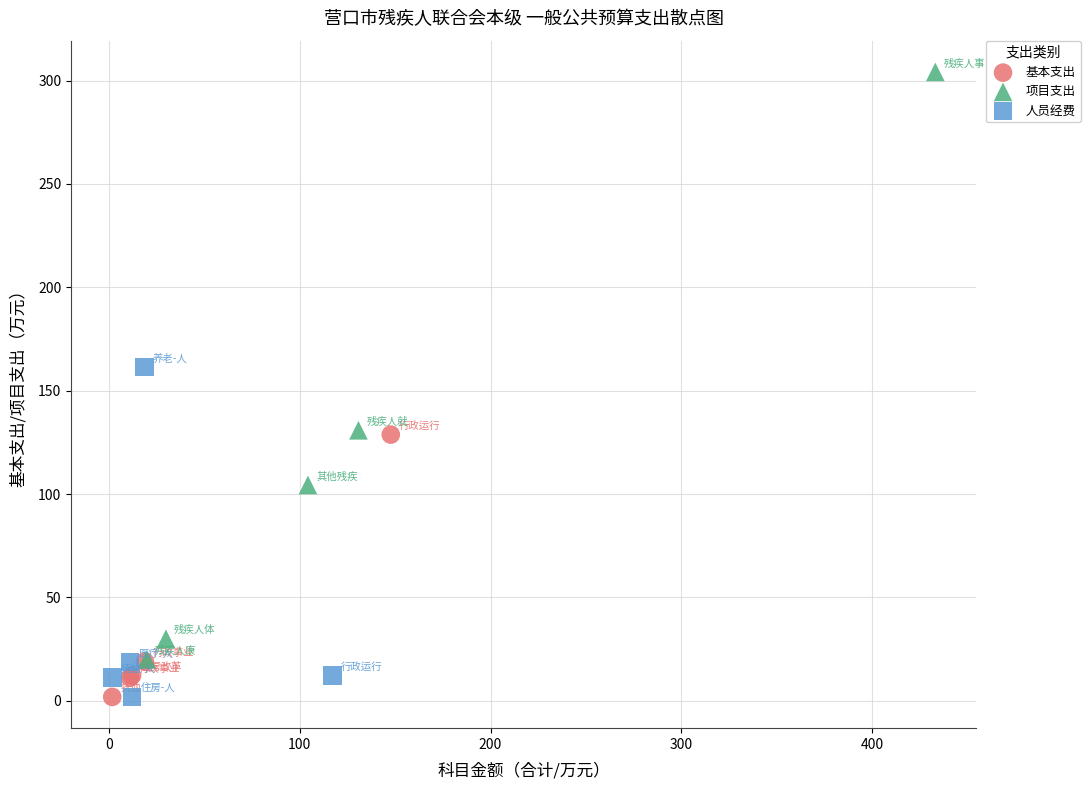

Which series has the widest spread of Y values?

项目支出